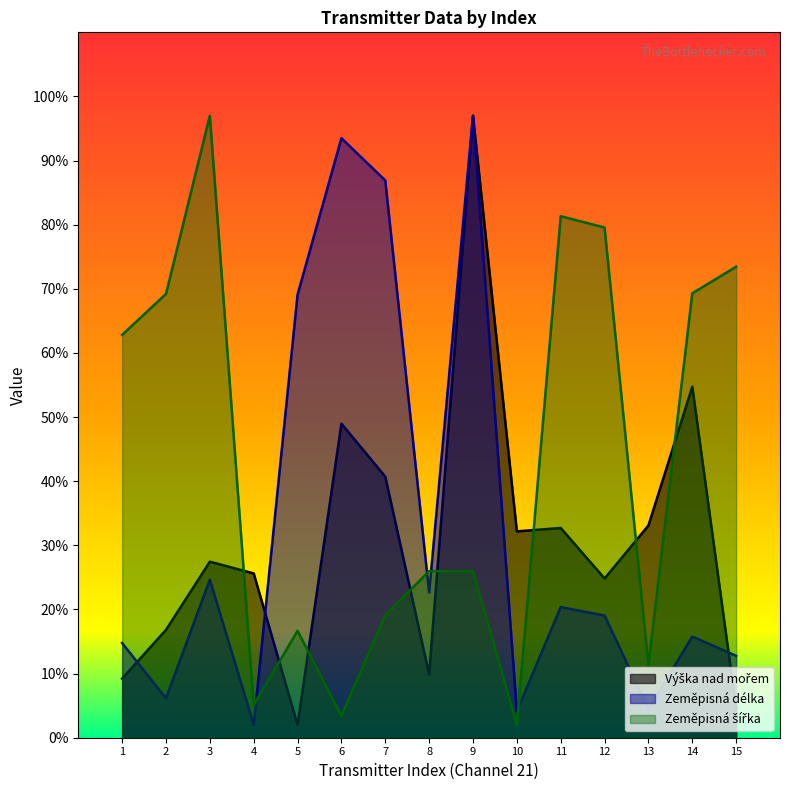

What value does the Zeměpisná délka series have at 7?

86.9